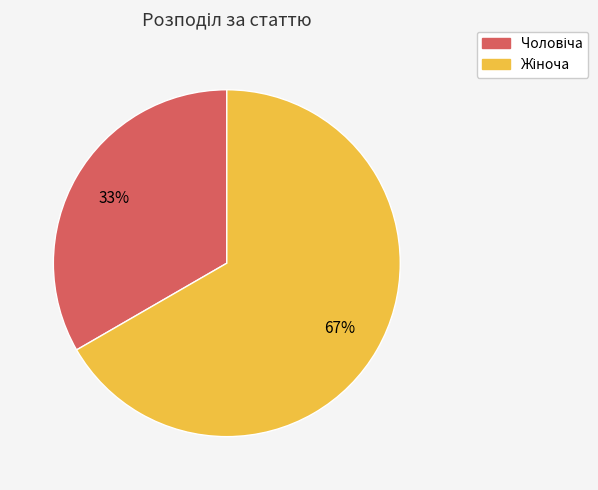

Is there any slice that represents more than half of the pie?

Yes